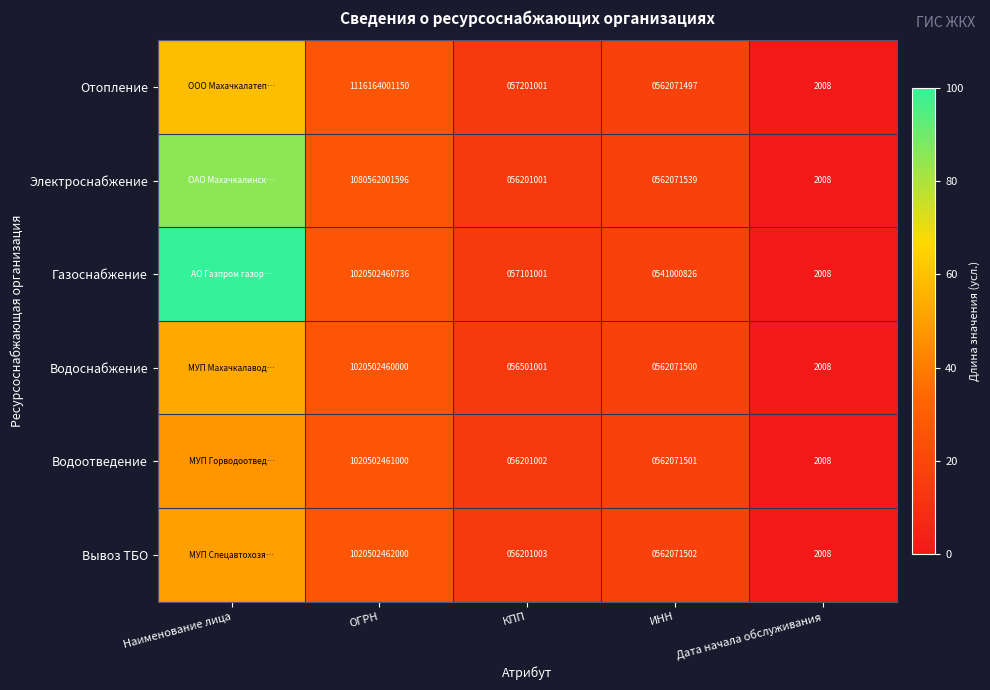

Is the value of Отопление at ОГРН greater than the value of Водоотведение at ОГРН?

Yes